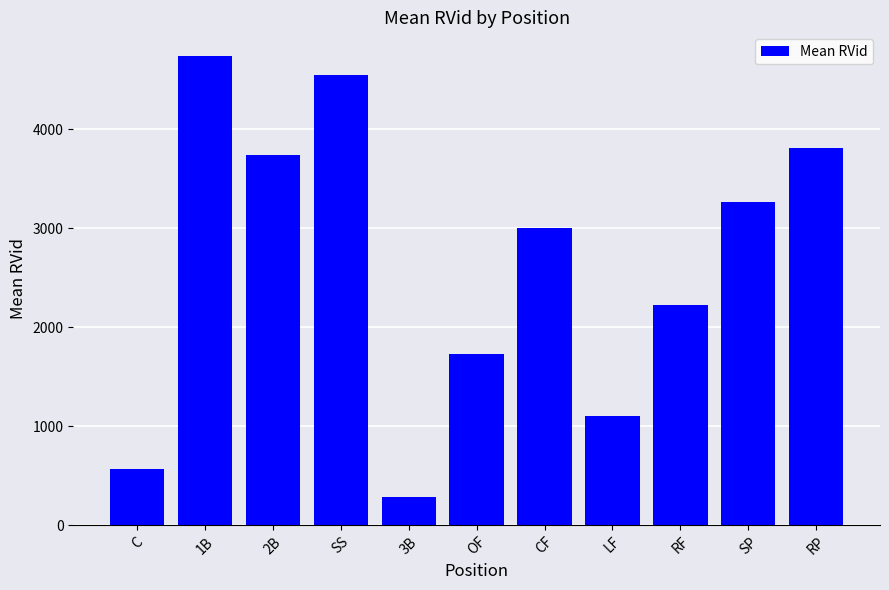

What is the label of the 7th bar from the right?

3B